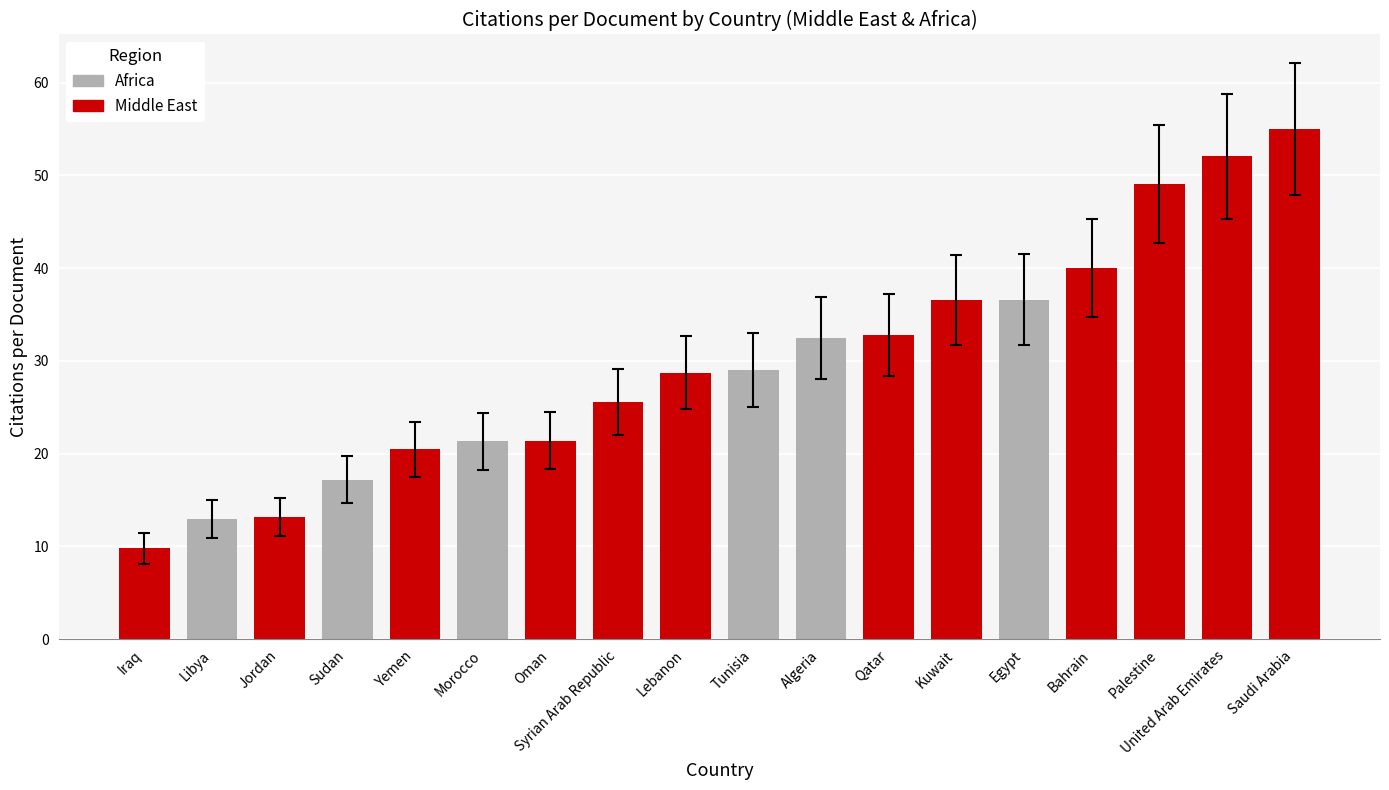

Count the number of data series in this chart.

1